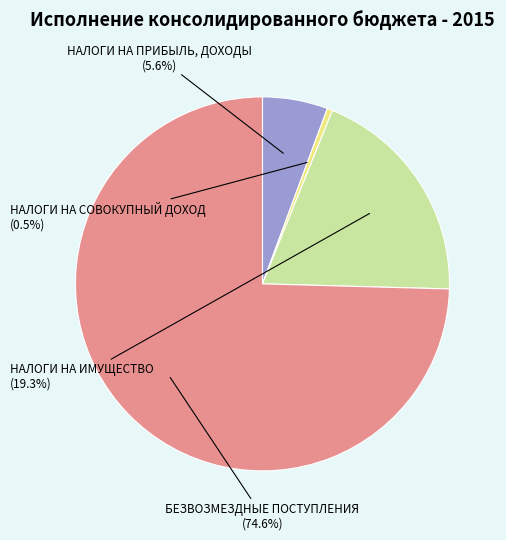

Rank the categories by value from highest to lowest.

БЕЗВОЗМЕЗДНЫЕ ПОСТУПЛЕНИЯ, НАЛОГИ НА ИМУЩЕСТВО, НАЛОГИ НА ПРИБЫЛЬ, ДОХОДЫ, НАЛОГИ НА СОВОКУПНЫЙ ДОХОД